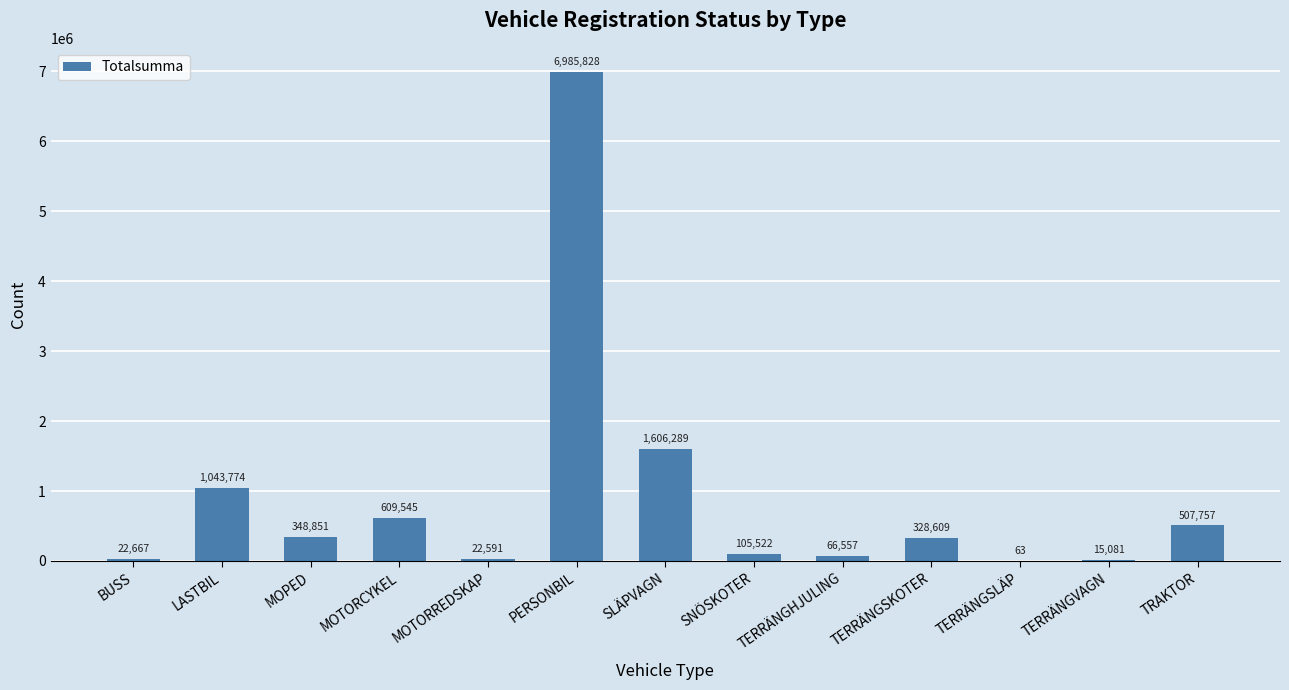

What is the greatest value displayed?

6985828